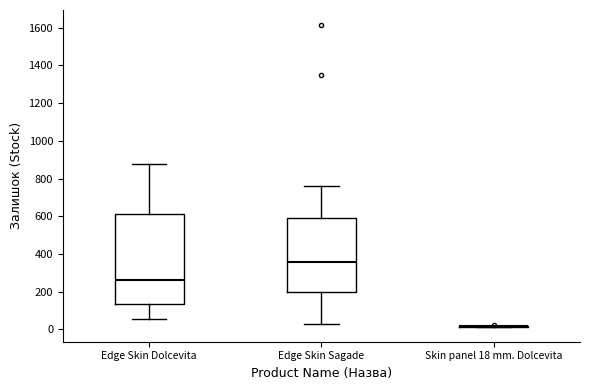

Reading left to right, read every box against the y-axis: the position of its median line, the range the box covers, and the ends of its whiskers. The values are not printed on the chart, so give them approximately, as read against the axis.

Edge Skin Dolcevita: median 260, box 140 to 620, whiskers 60 to 880
Edge Skin Sagade: median 360, box 200 to 580, whiskers 40 to 760
Skin panel 18 mm. Dolcevita: box collapsed to a line at 20, whiskers 20 to 20